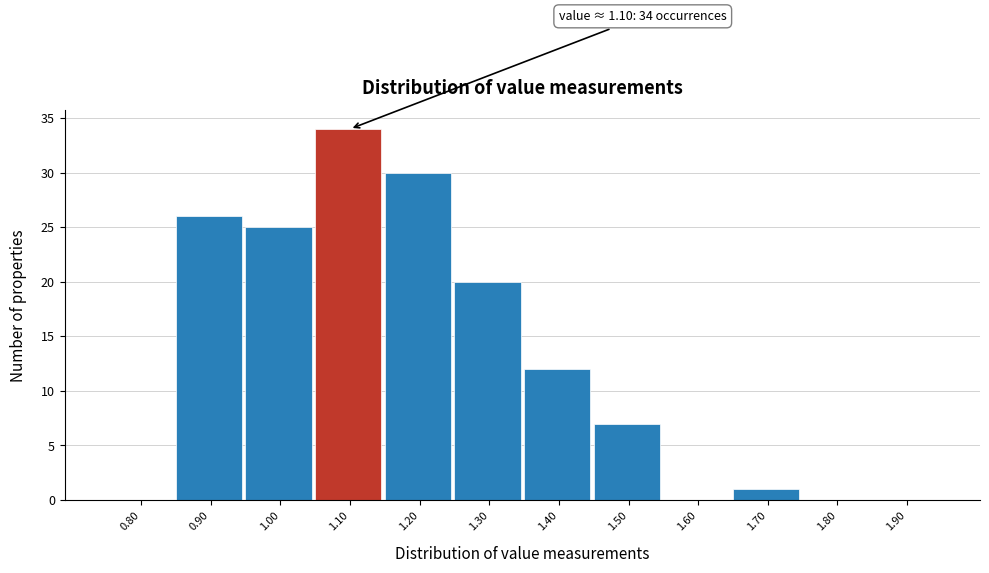

Which range on the x-axis has the tallest bar?

1.05 to 1.15